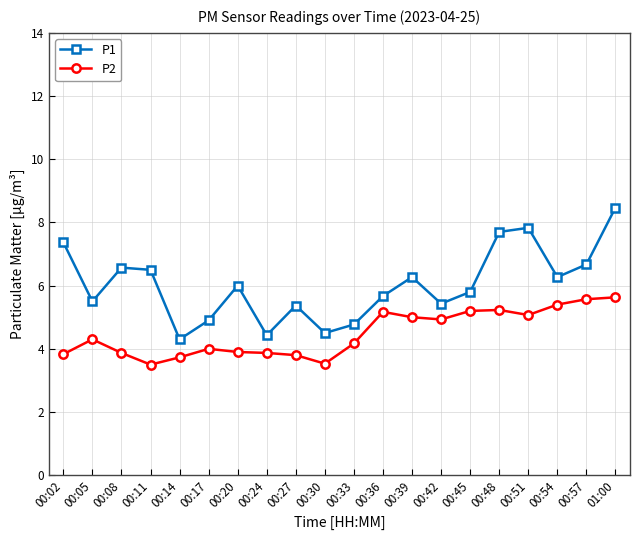

List the series in order of their overall mean, highest first.

P1, P2